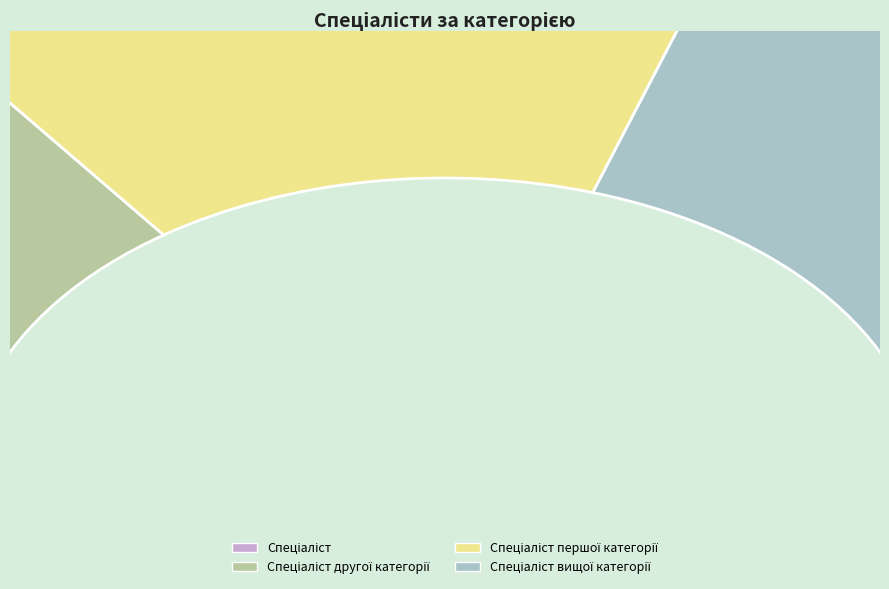

How many segments does this pie chart have?

4